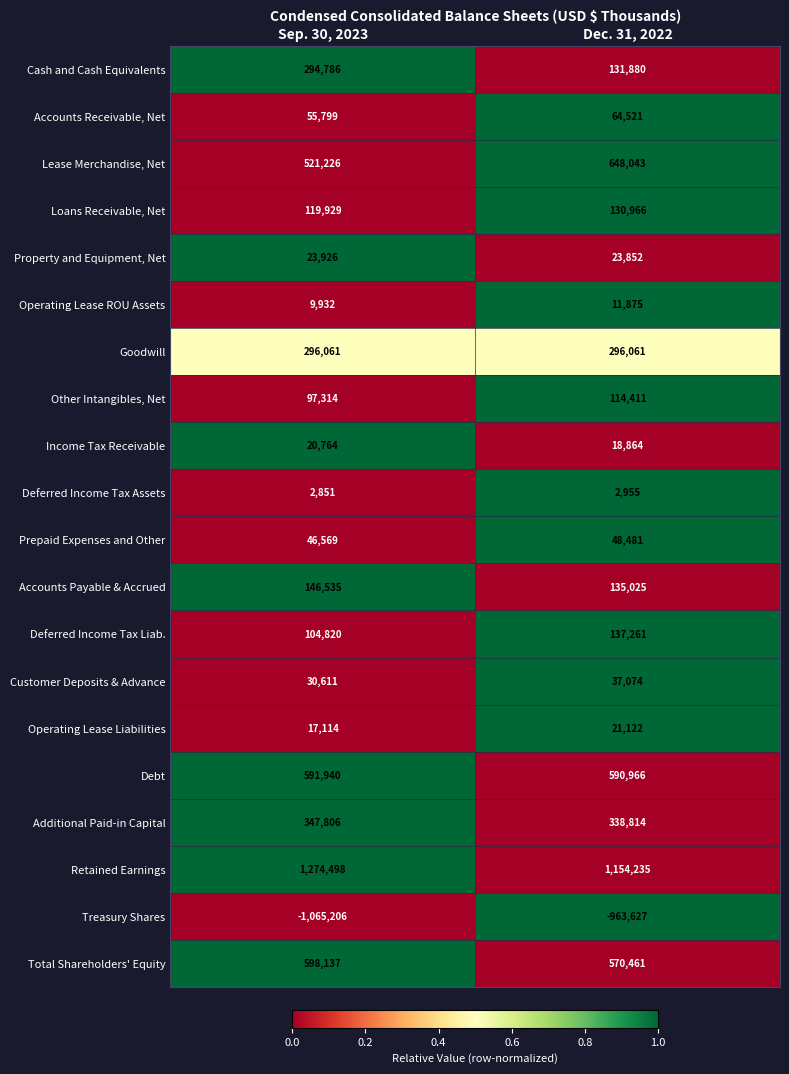

Which series has the largest range (max minus min)?

Cash and Cash Equivalents